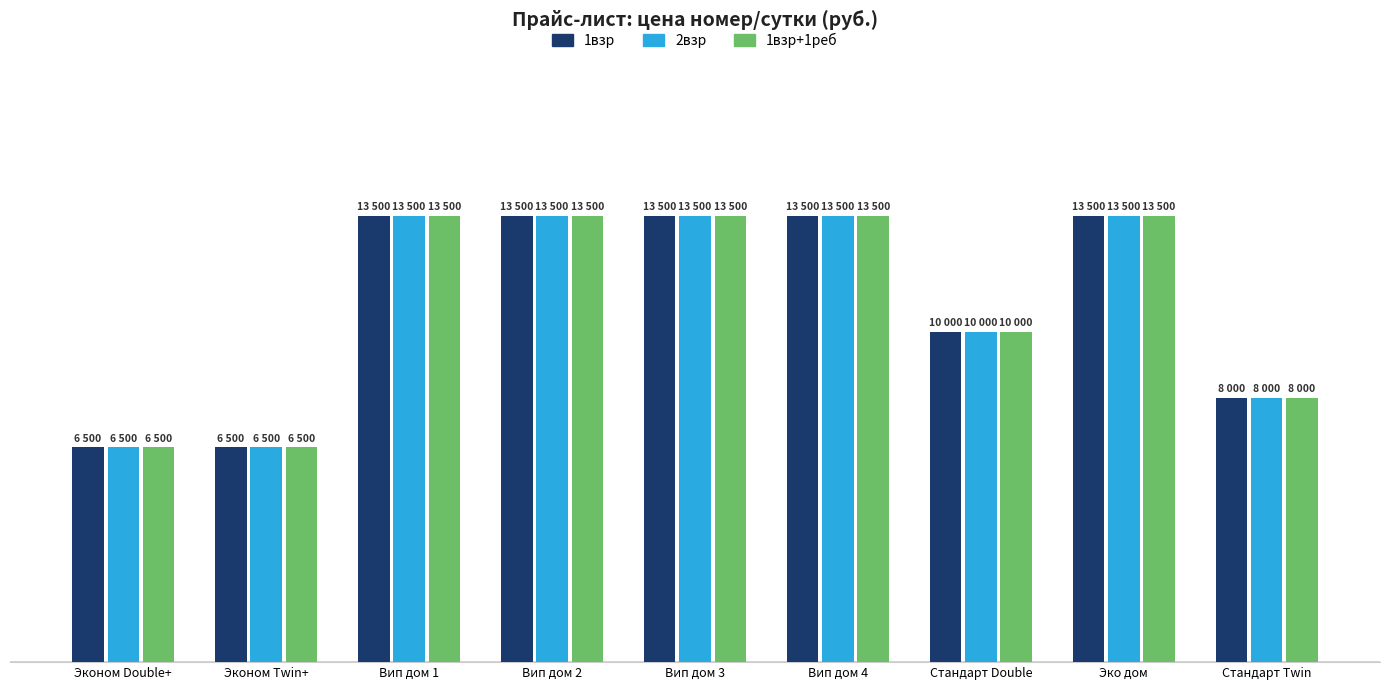

What is the difference between the maximum and minimum values in the 1взр+1реб series?

7000